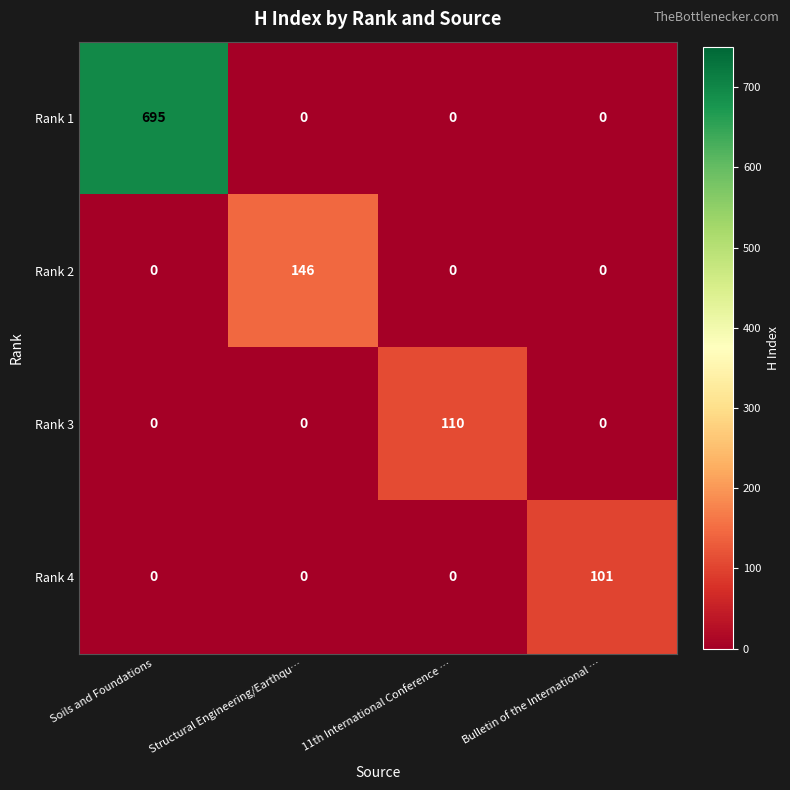

Reading left to right, transcribe all the data shown in this chart.

Rank 1: Soils and Foundations=695	Structural Engineering/Earthqu…=0	11th International Conference …=0	Bulletin of the International …=0
Rank 2: Soils and Foundations=0	Structural Engineering/Earthqu…=146	11th International Conference …=0	Bulletin of the International …=0
Rank 3: Soils and Foundations=0	Structural Engineering/Earthqu…=0	11th International Conference …=110	Bulletin of the International …=0
Rank 4: Soils and Foundations=0	Structural Engineering/Earthqu…=0	11th International Conference …=0	Bulletin of the International …=101